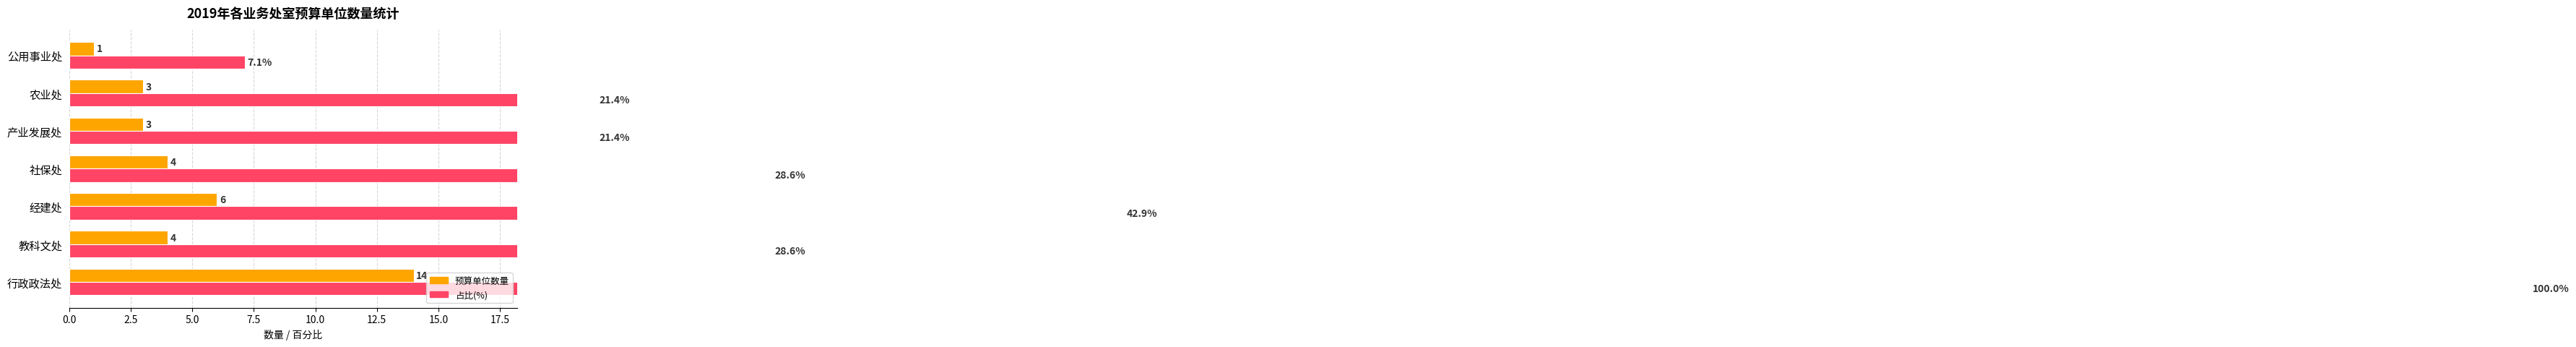

What are all the series names shown in the legend?

预算单位数量, 占比(%)